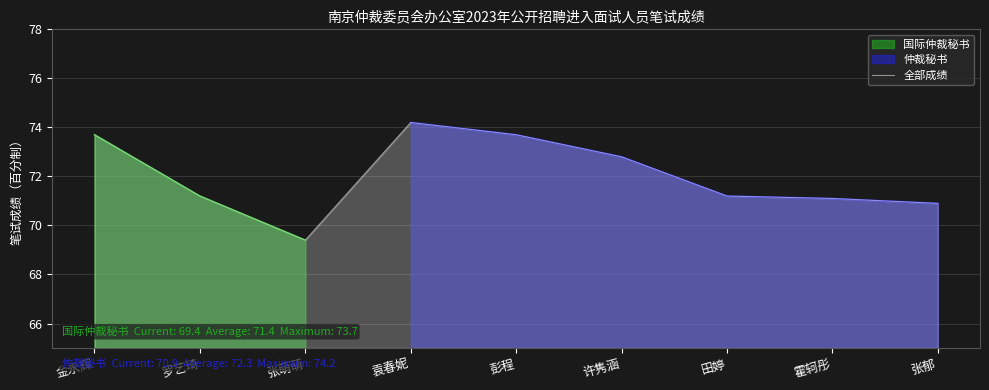

Reading left to right, what are all the values shown in this chart?

金永辉=73.7	罗艺琦=71.2	张萌萌=69.4	袁春妮=74.2	彭程=73.7	许隽涵=72.8	田婷=71.2	霍轲彤=71.1	张郁=70.9